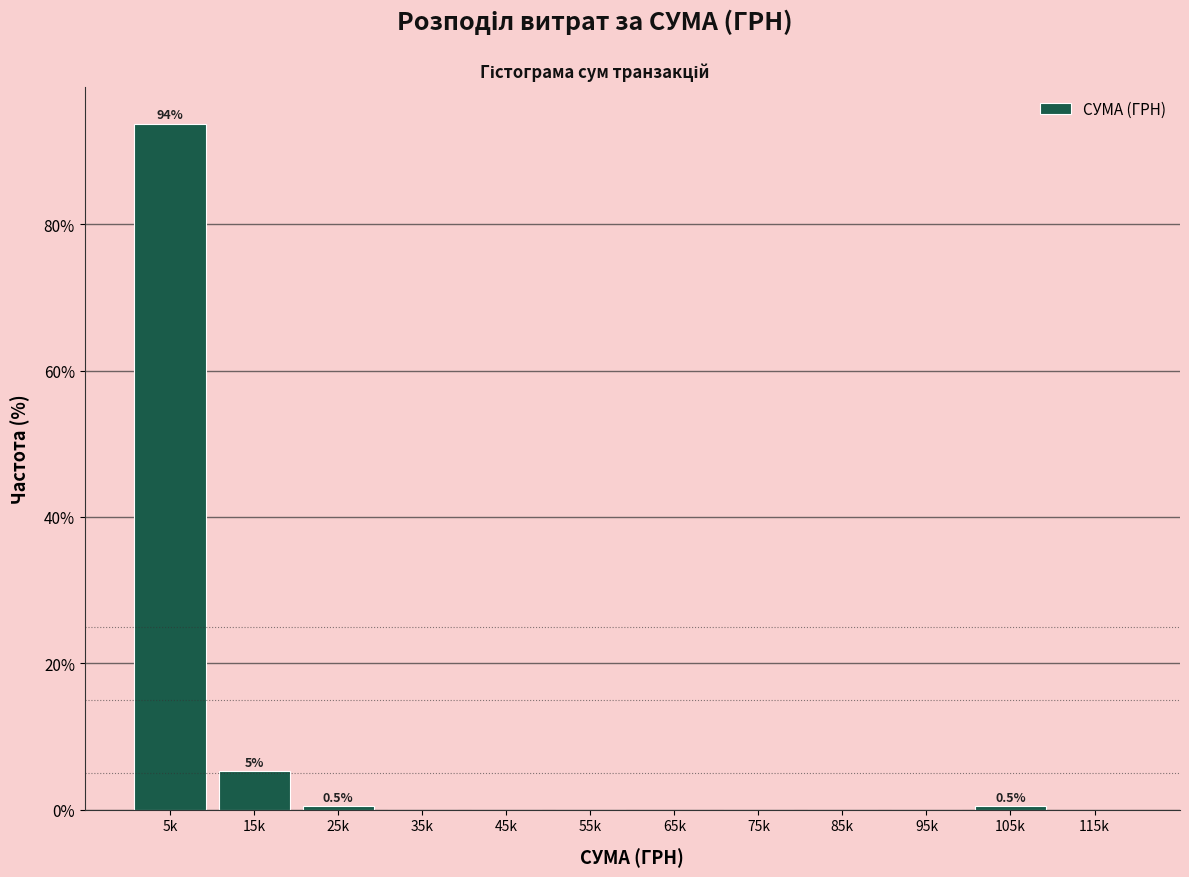

Reading left to right, list all the values displayed in this chart.

5k=93.8	15k=5.3	25k=0.5	35k=0.0	45k=0.0	55k=0.0	65k=0.0	75k=0.0	85k=0.0	95k=0.0	105k=0.5	115k=0.0